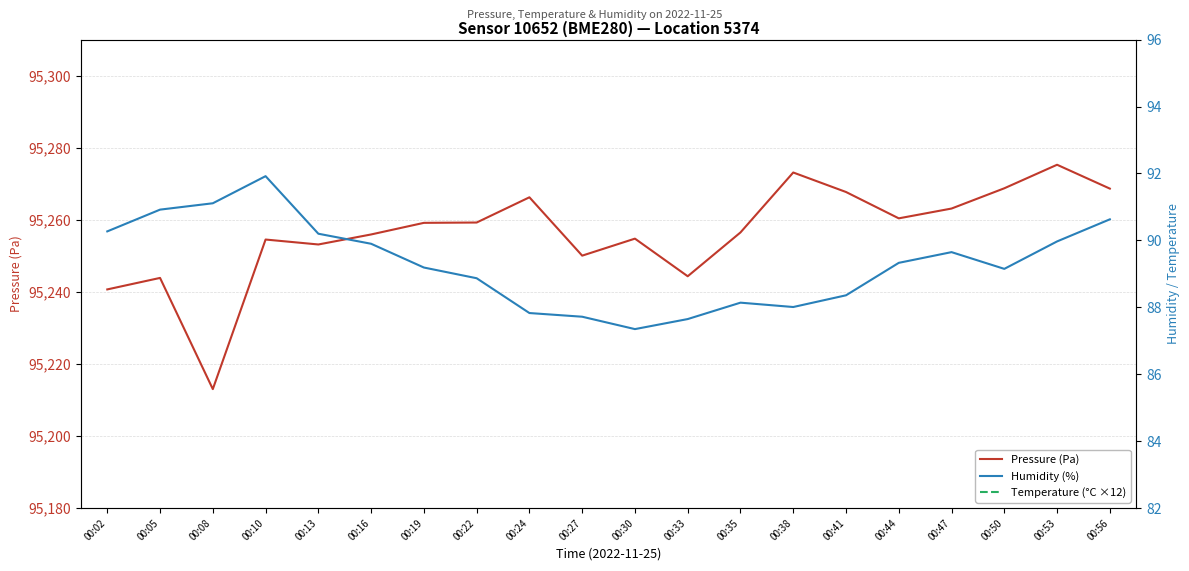

What is the difference between the Pressure (Pa) values at 00:13 and 00:47?

10.0